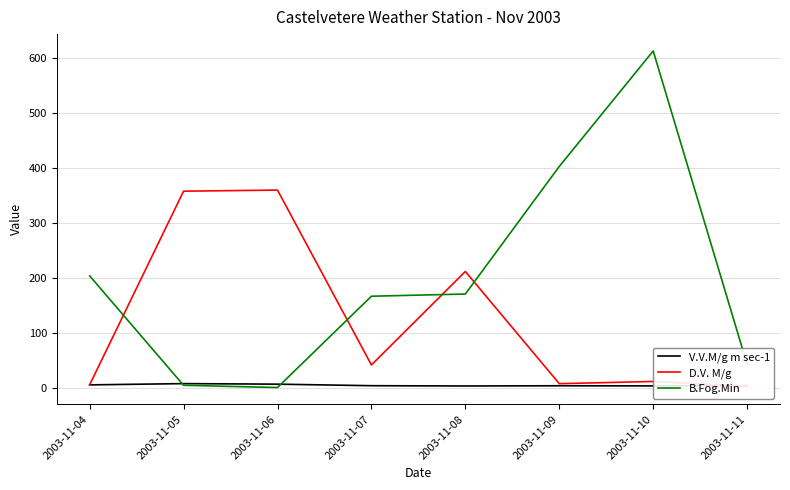

Reading left to right, what are all the values shown in this chart?

V.V.M/g m sec-1: 2003-11-04=4.8	2003-11-05=7.1	2003-11-06=6.1	2003-11-07=3.3	2003-11-08=2.8	2003-11-09=3.2	2003-11-10=2.9	2003-11-11=3.7
D.V. M/g: 2003-11-04=5.0	2003-11-05=357.0	2003-11-06=359.0	2003-11-07=41.0	2003-11-08=211.0	2003-11-09=7.0	2003-11-10=11.0	2003-11-11=2.0
B.Fog.Min: 2003-11-04=203.0	2003-11-05=4.0	2003-11-06=0.0	2003-11-07=166.0	2003-11-08=170.0	2003-11-09=402.0	2003-11-10=612.0	2003-11-11=42.0